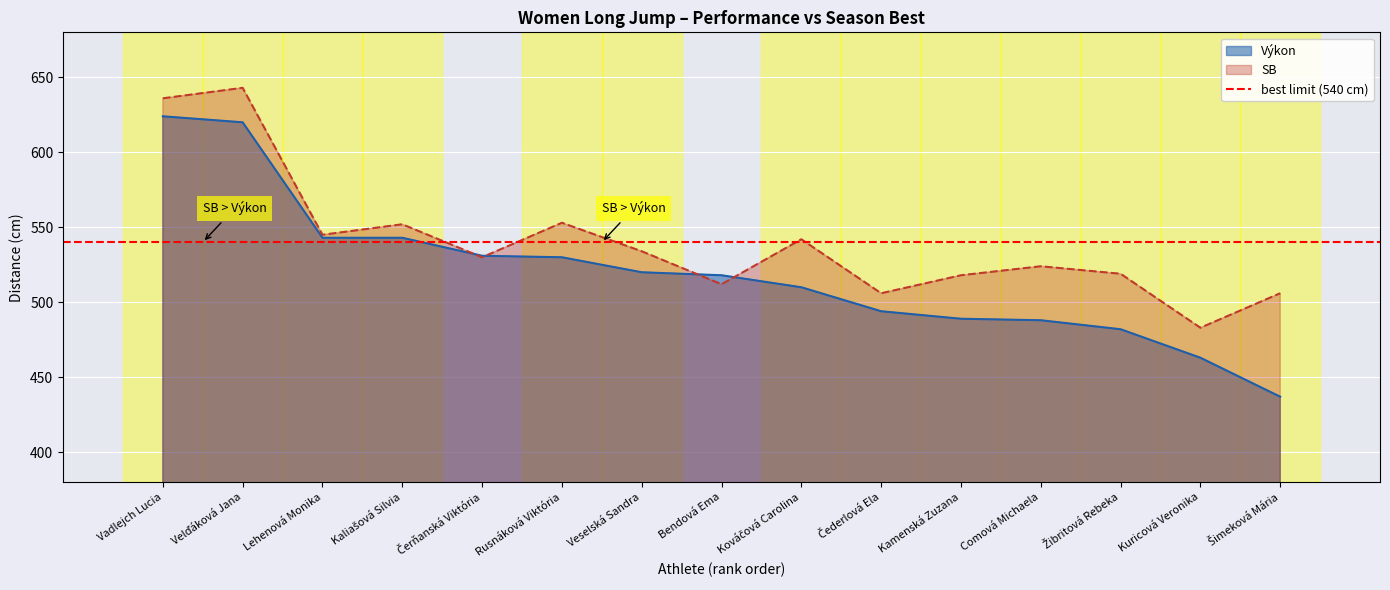

Rank the categories by Výkon value from lowest to highest.

Šimeková Mária, Kuricová Veronika, Žibritová Rebeka, Comová Michaela, Kamenská Zuzana, Čederlová Ela, Kováčová Carolina, Bendová Ema, Veselská Sandra, Rusnáková Viktória, Čerňanská Viktória, Lehenová Monika, Kaliašová Silvia, Velďáková Jana, Vadlejch Lucia